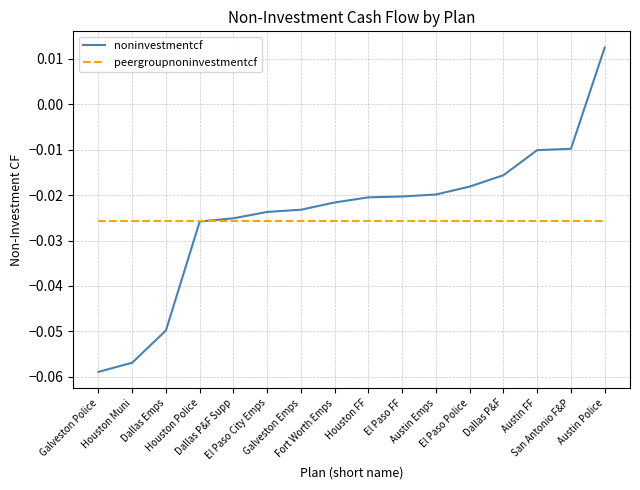

How many lines are shown in the chart?

2